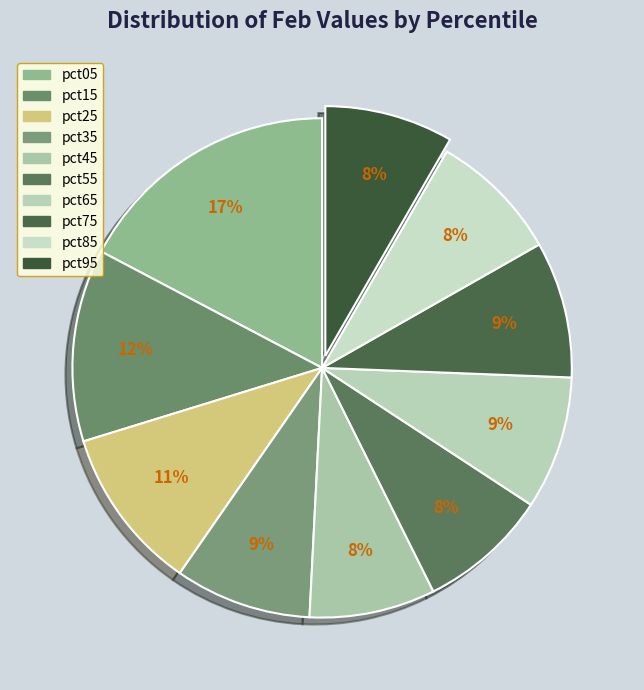

Count the number of slices in the pie.

10